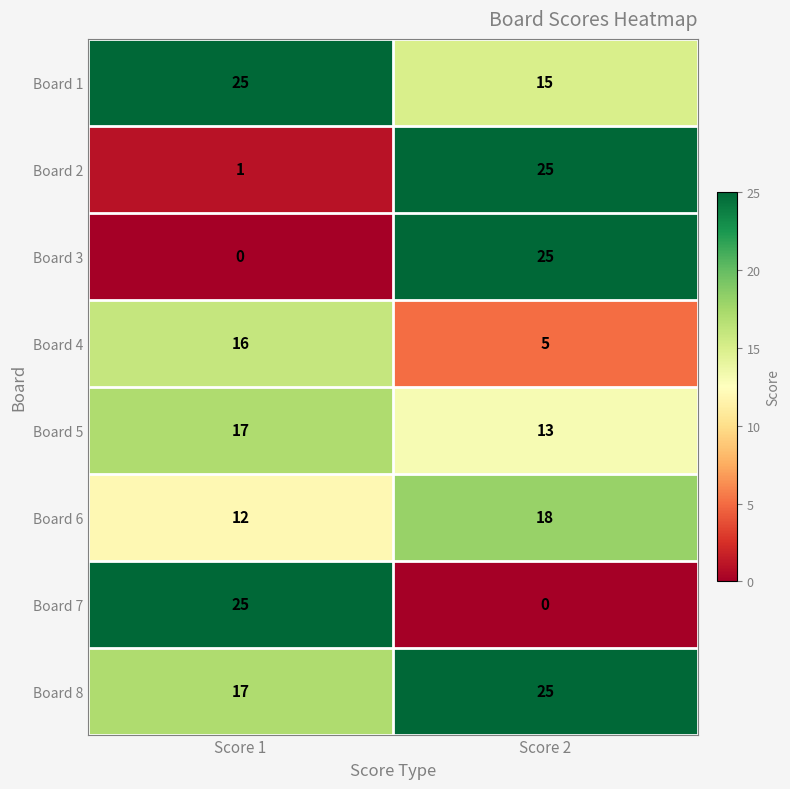

How many categories are shown in the chart?

2